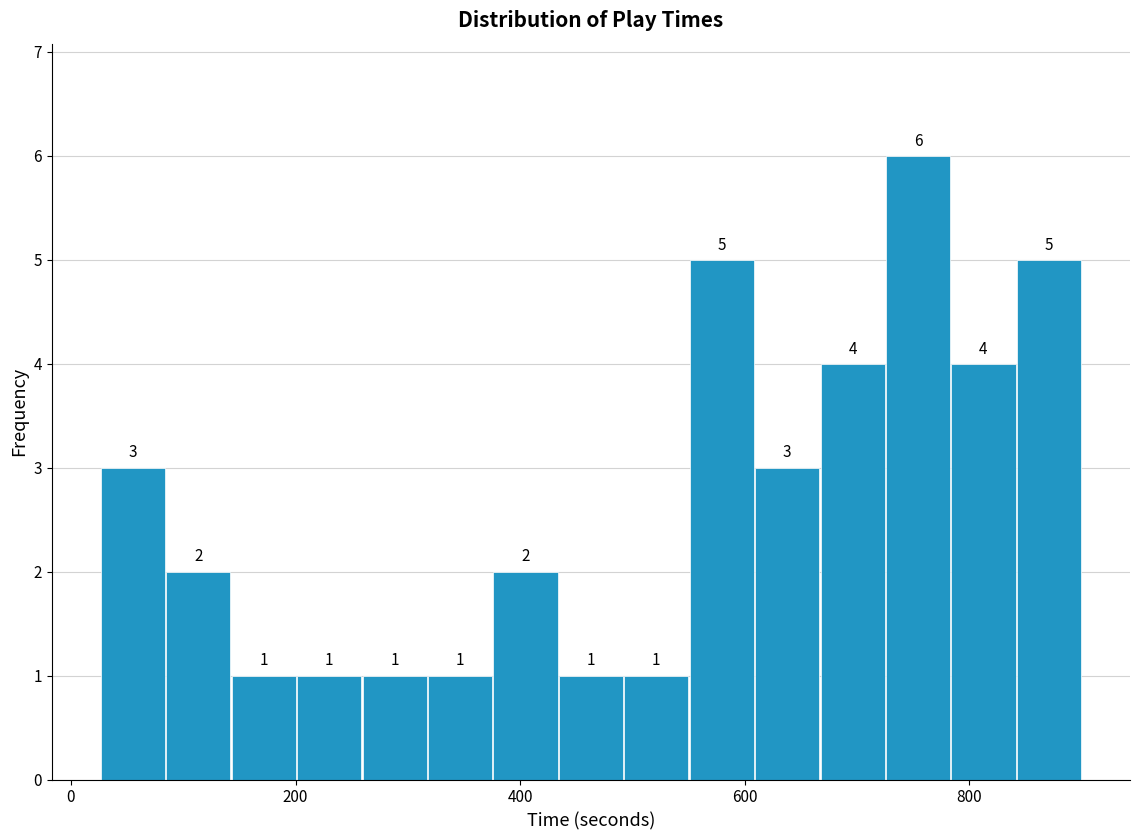

Around what value on the x-axis is the tallest bar? Give the approximate position of its centre, as read against the axis.

760